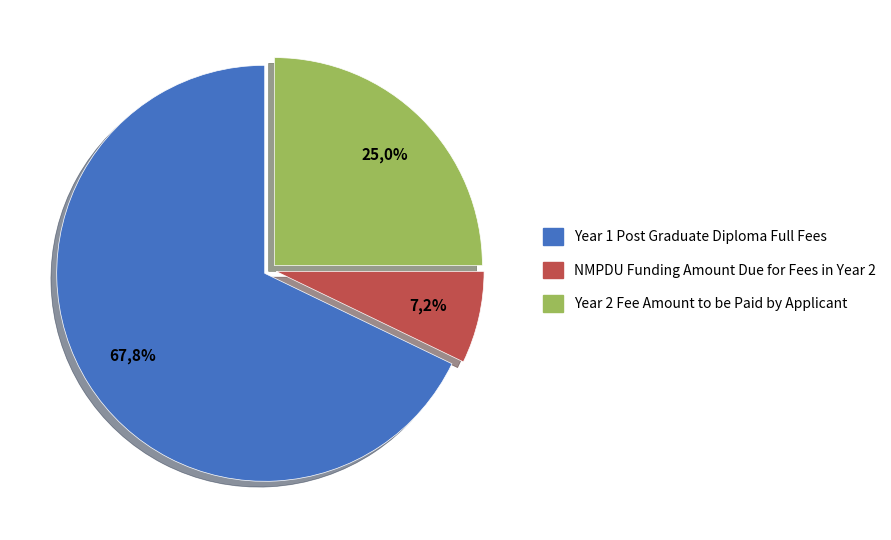

Does Year 1 Post Graduate Diploma Full Fees represent more than half of the total?

Yes